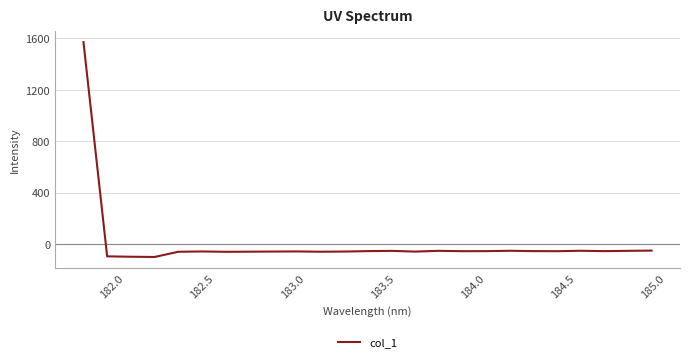

What is the maximum value shown in the chart?

1571.5